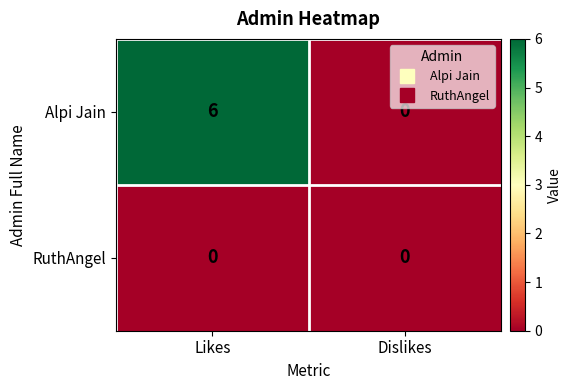

Is it true that Alpi Jain equals 4 at Likes?

False